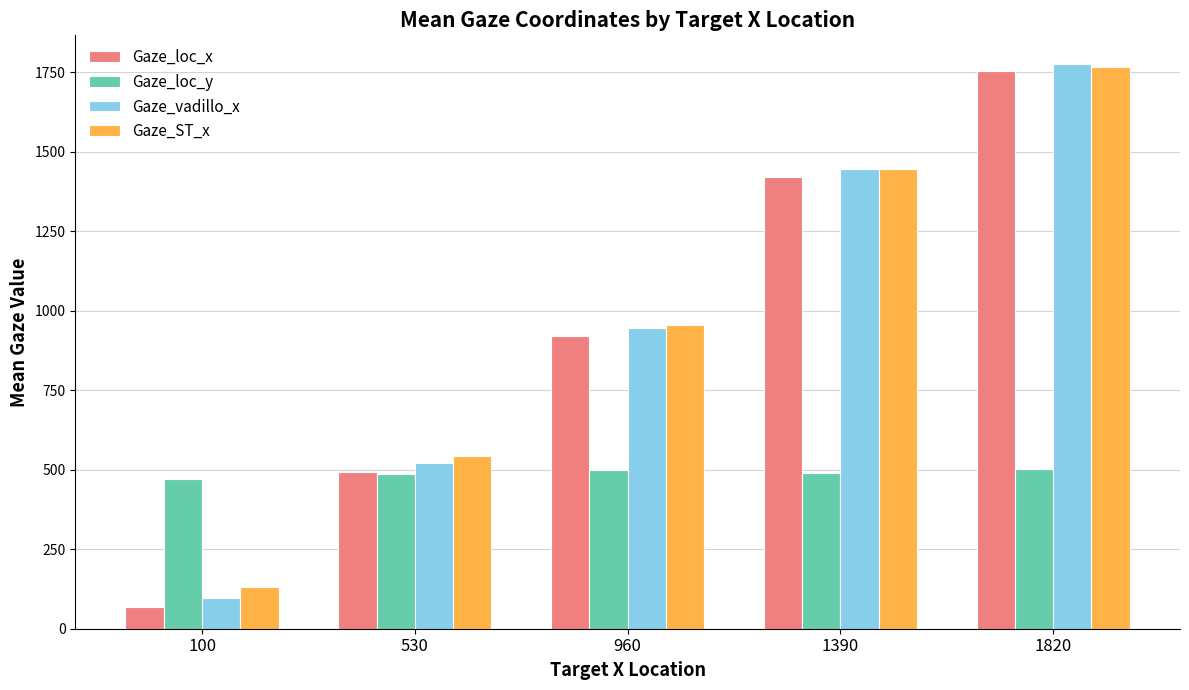

Where is Gaze_ST_x nearest to the value 949?

960